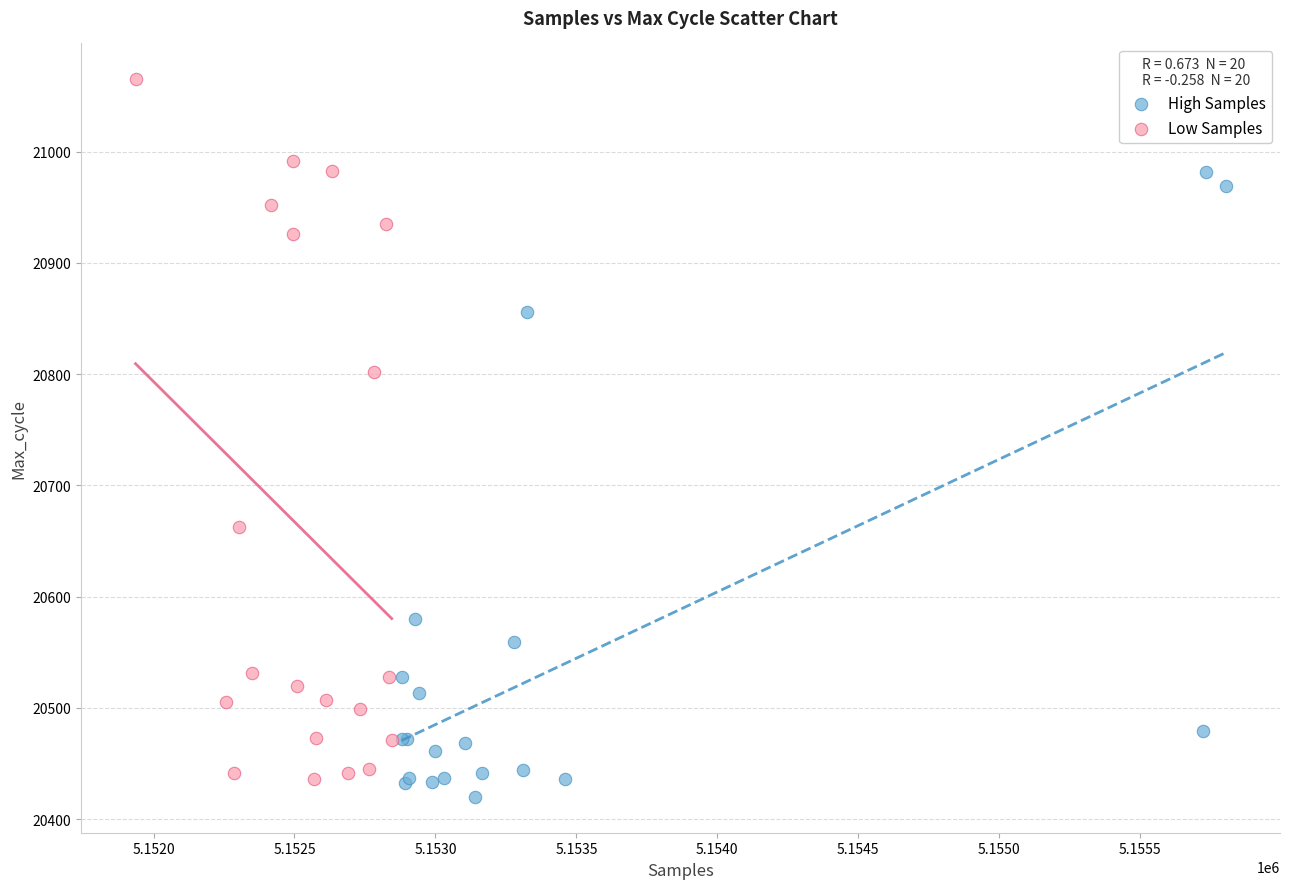

Which series reaches the minimum Y coordinate?

High Samples